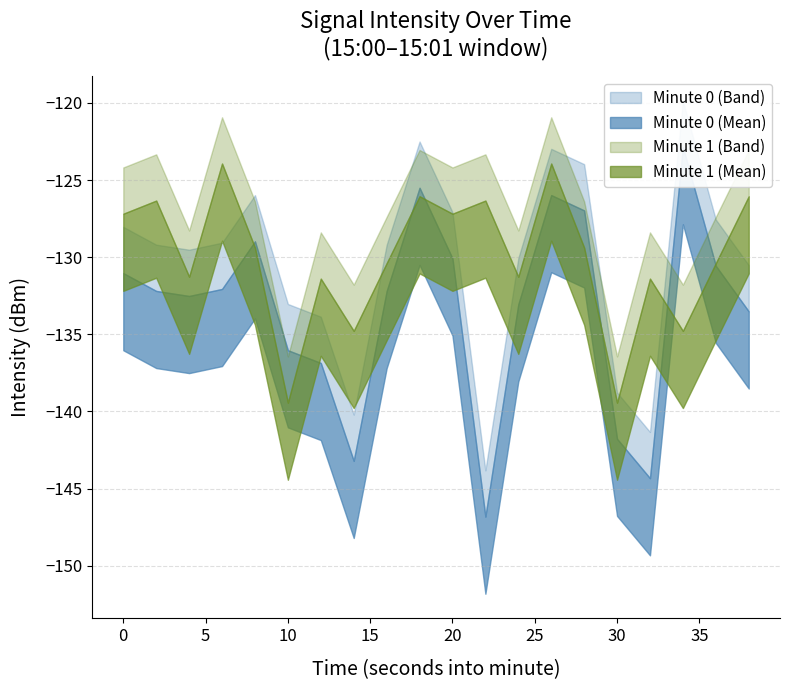

Count the number of values greater than -132.

8